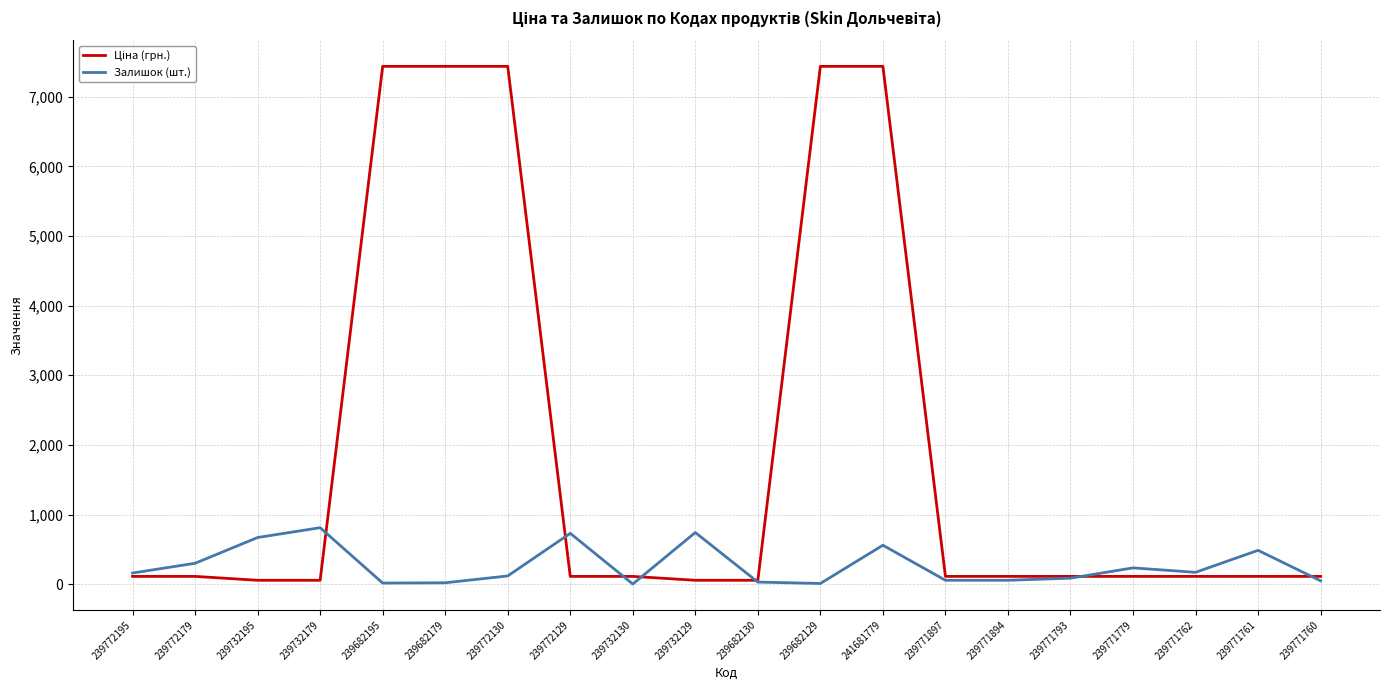

The Залишок (шт.) series shows 1092.8 at 239732195. True or false?

False